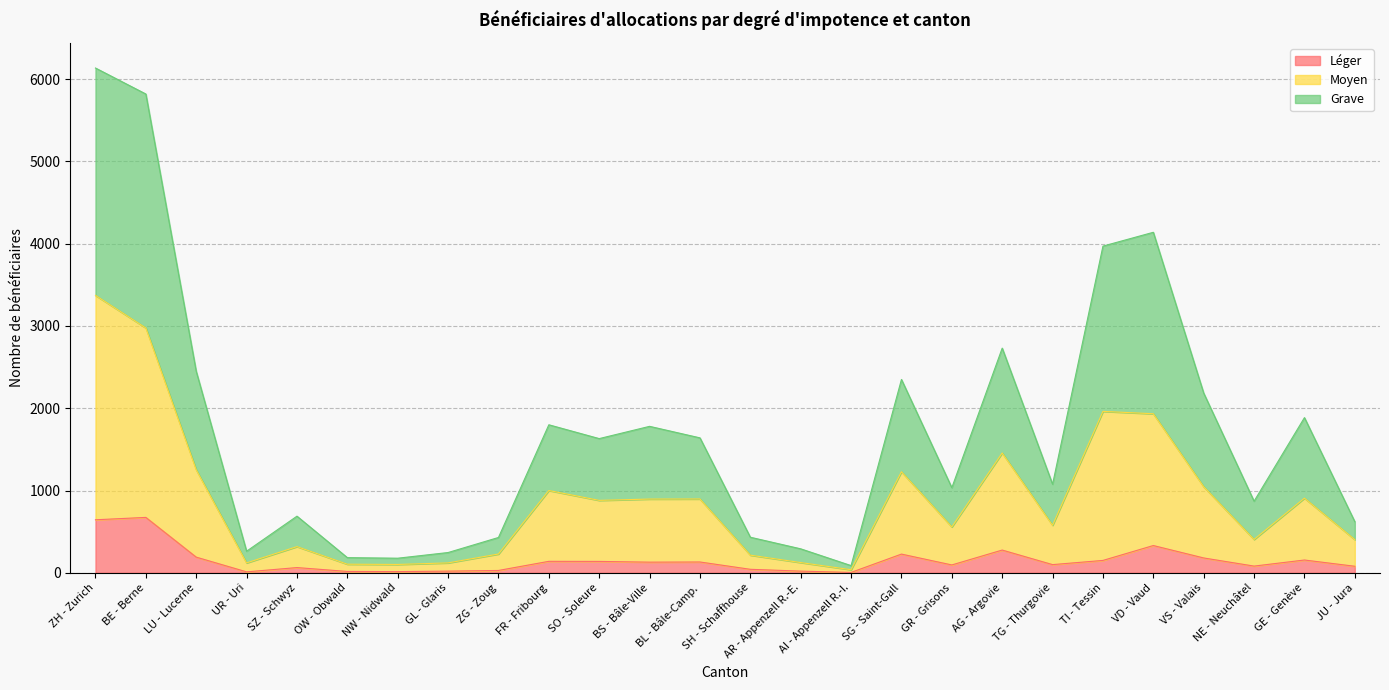

How many lines are shown in the chart?

3